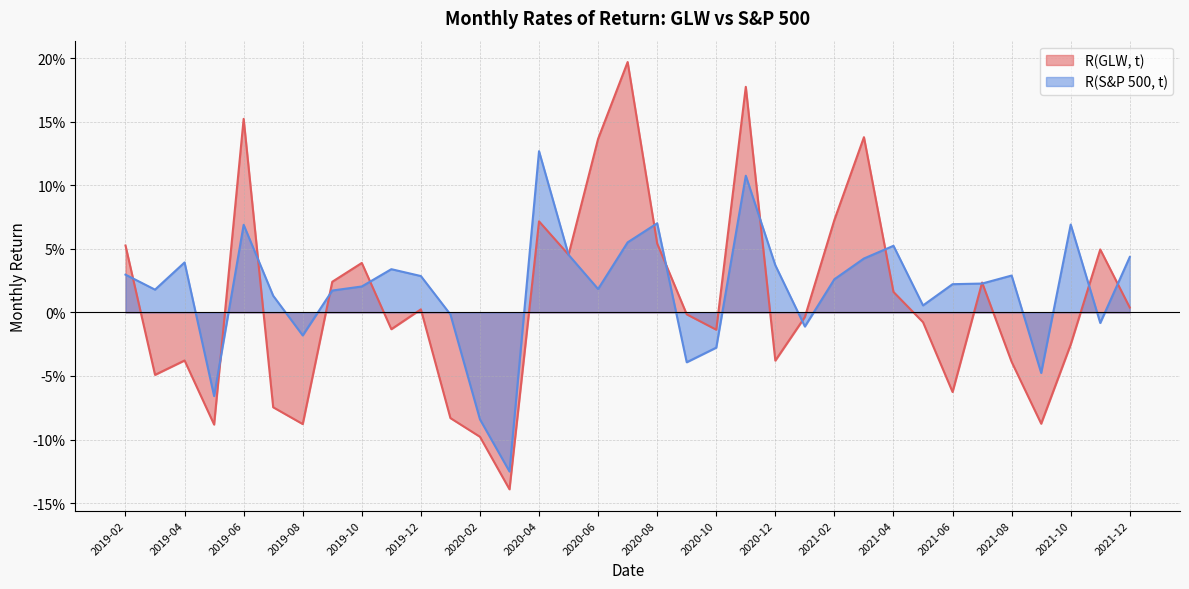

What is the difference between the maximum and minimum values in the R(S&P 500, t) series?

0.3